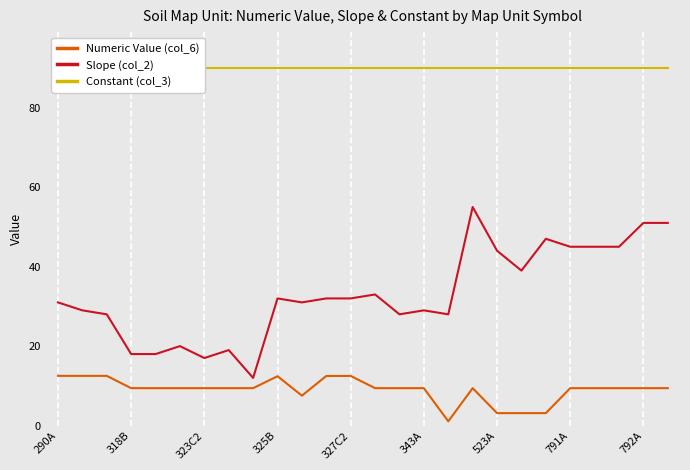

Which series has the largest range (max minus min)?

Slope (col_2)